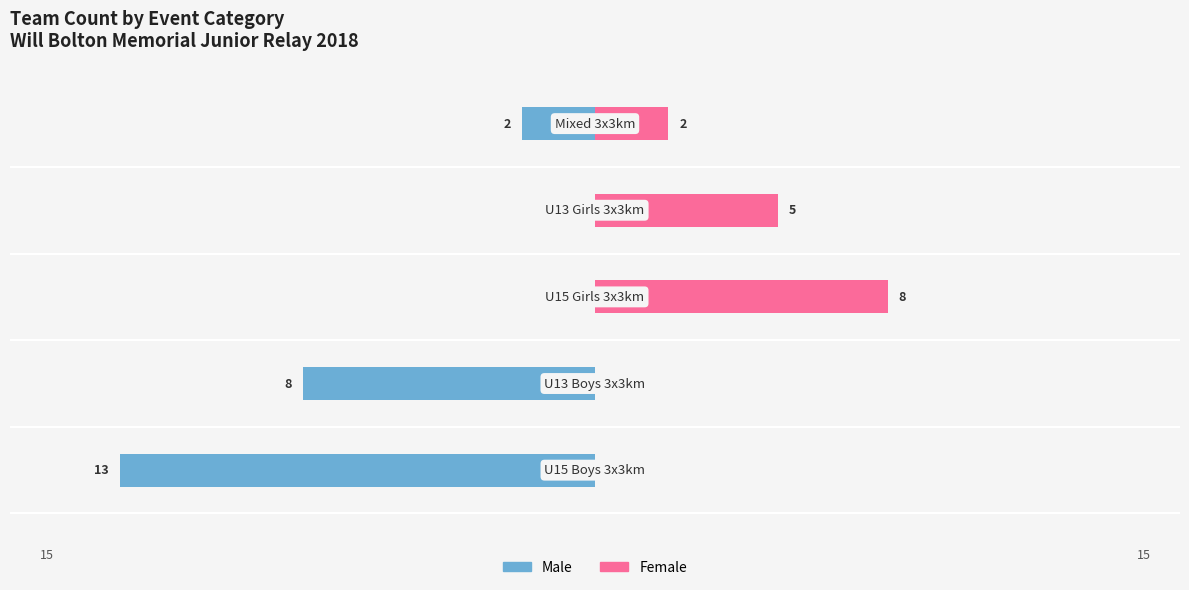

How many values in Female are above zero?

3